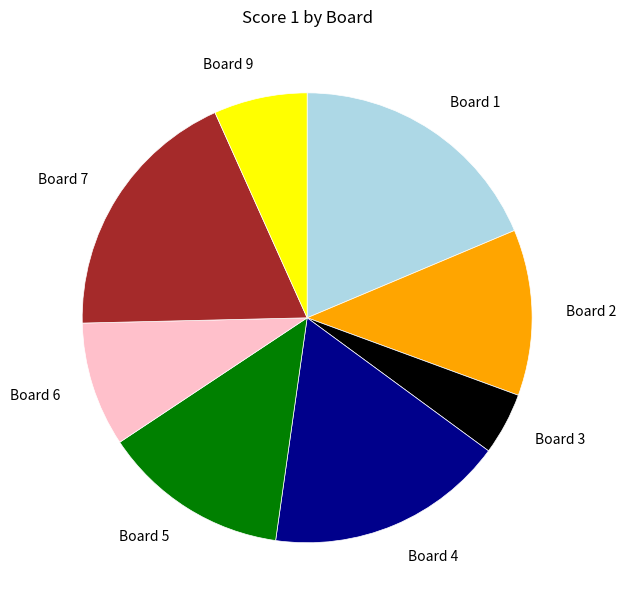

Do Board 1 and Board 9 together represent more than half of the pie?

No